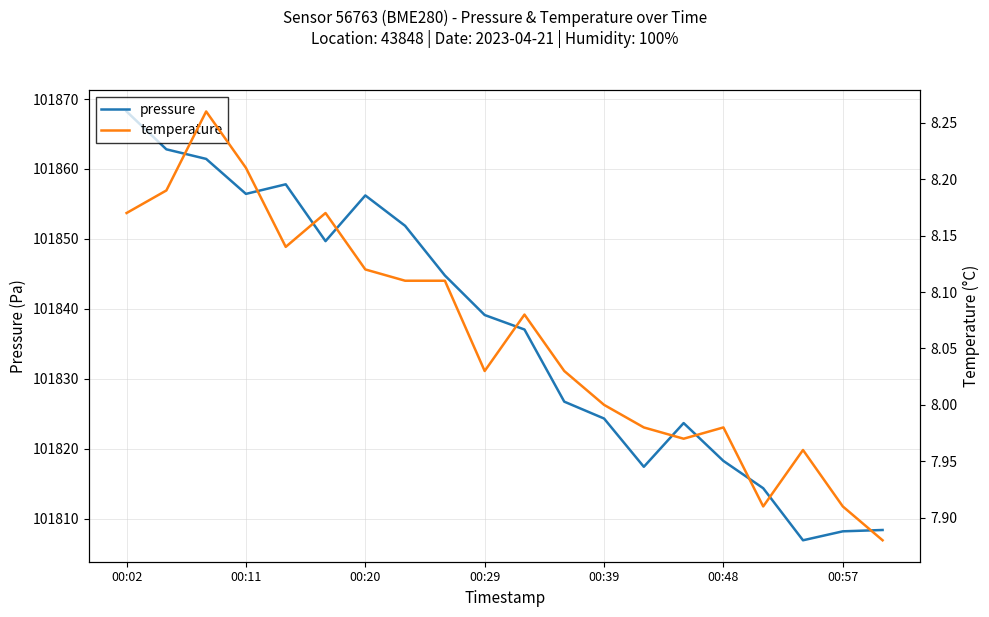

Is it true that pressure equals 101824.3 at 00:39?

True